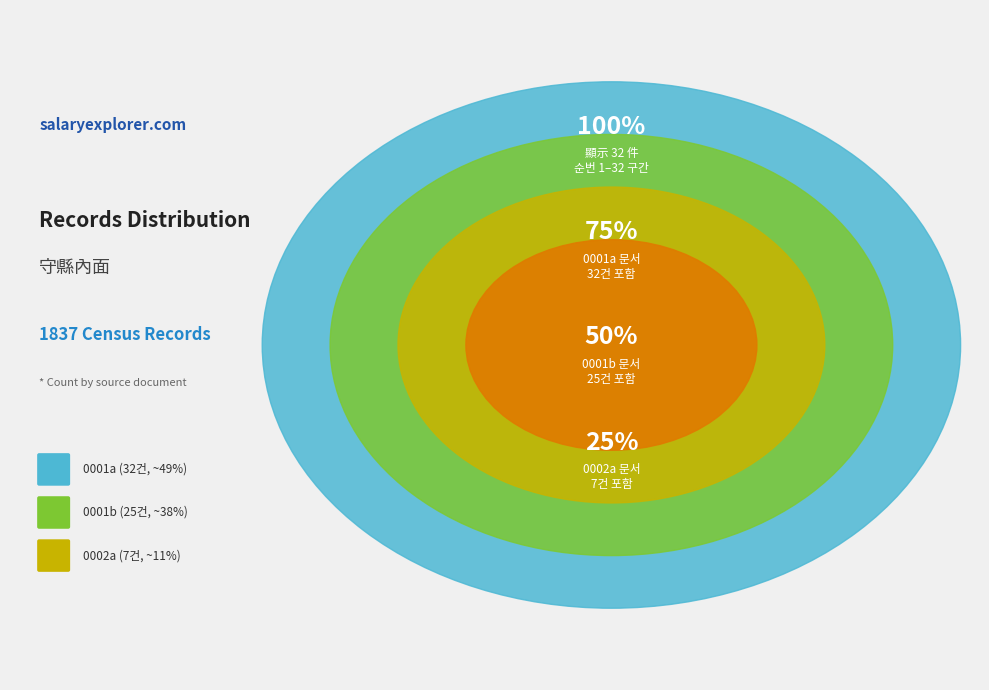

To the nearest percent, what percentage of the pie is 1837_수현내면_0001b?

39%